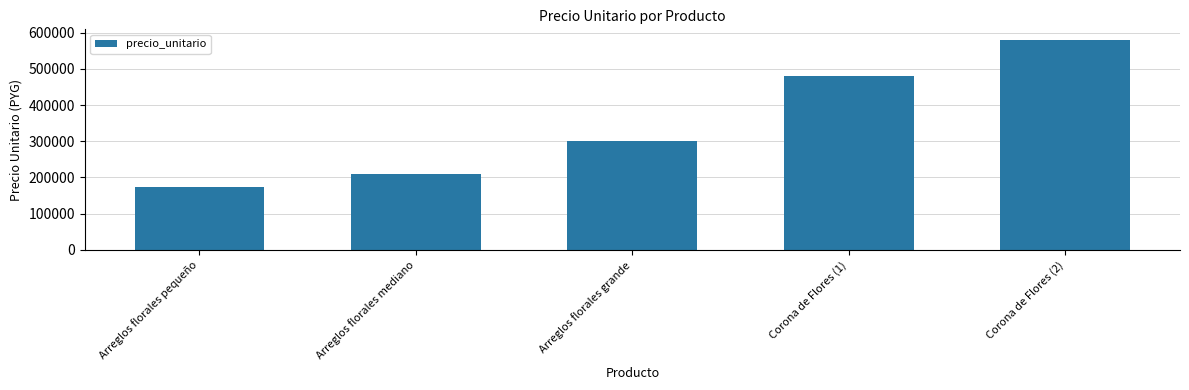

Rank the categories by value from highest to lowest.

Corona de Flores (2), Corona de Flores (1), Arreglos florales grande, Arreglos florales mediano, Arreglos florales pequeño